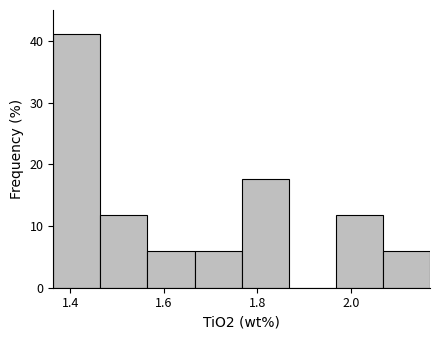

Which range on the x-axis has the tallest bar?

1.36 to 1.46